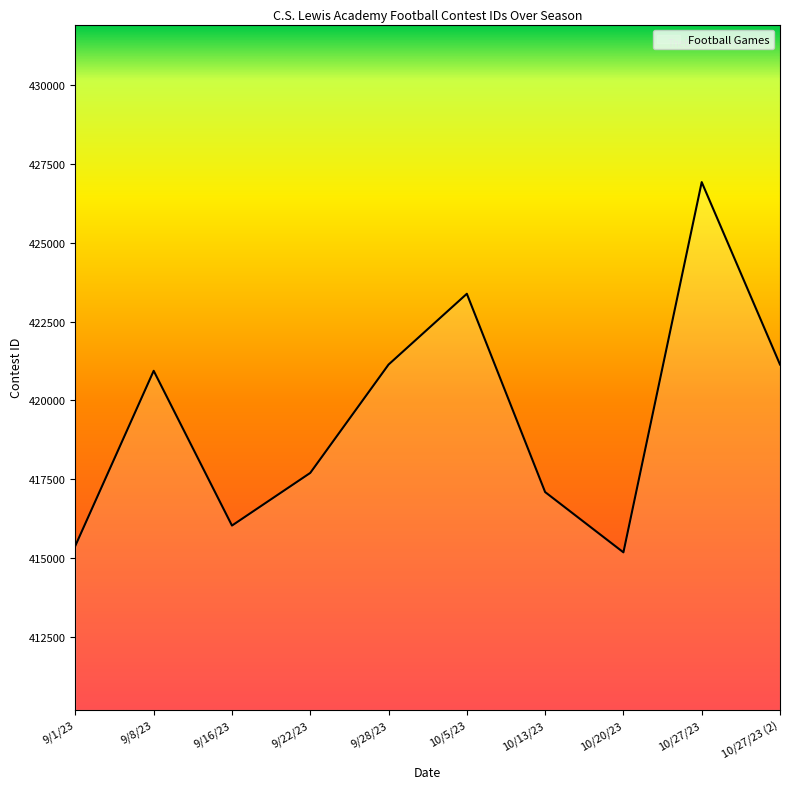

What is the ratio of the value at 9/16/23 to the value at 10/13/23?

1.0